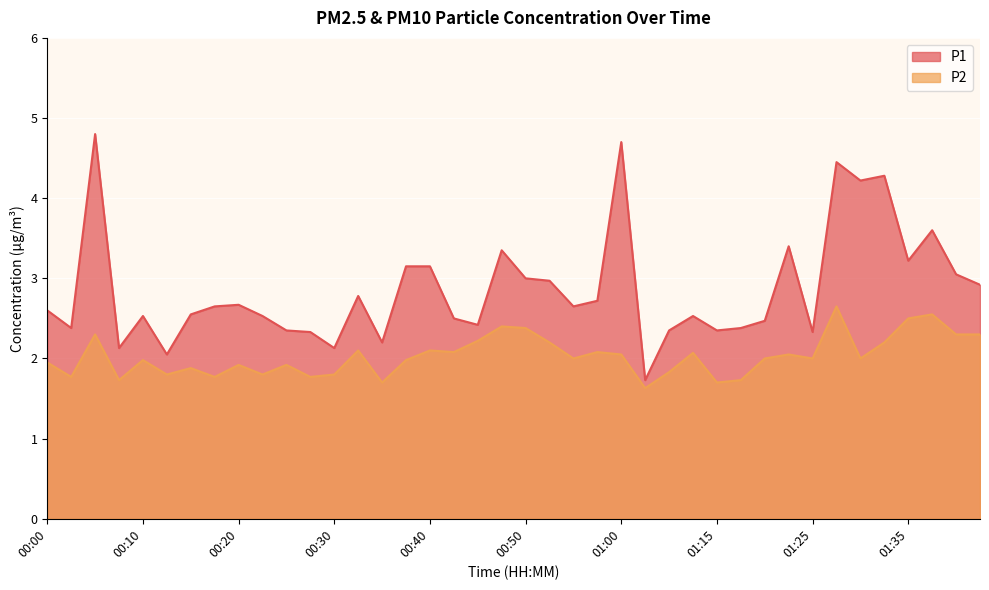

How many categories are shown in the chart?

40